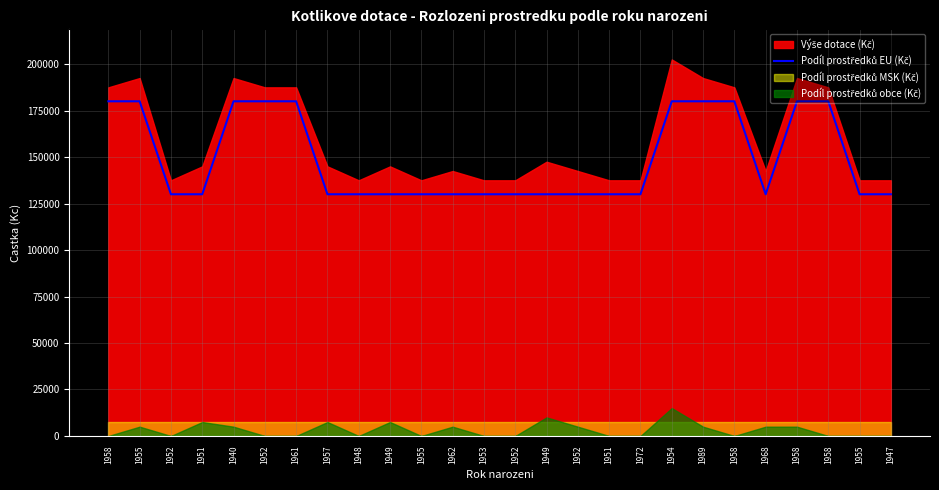

True or false: the data has more than 2 interior local peaks.

False